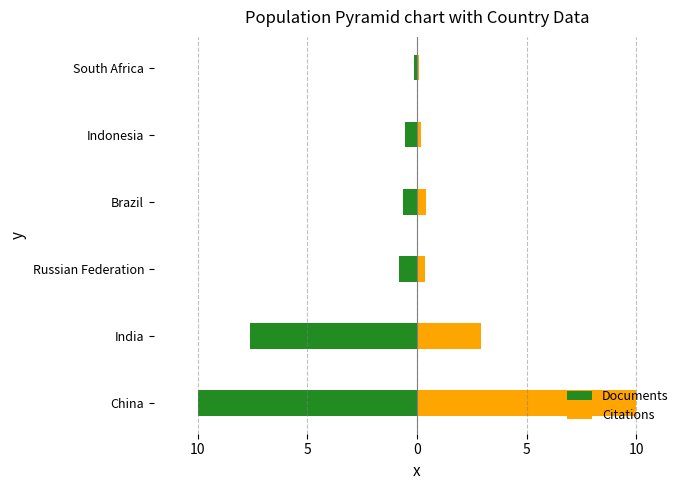

Reading left to right, extract all data points from this chart.

Documents: -10.0	-7.6	-0.8	-0.6	-0.5	-0.1
Citations: 10.0	2.9	0.4	0.4	0.2	0.1